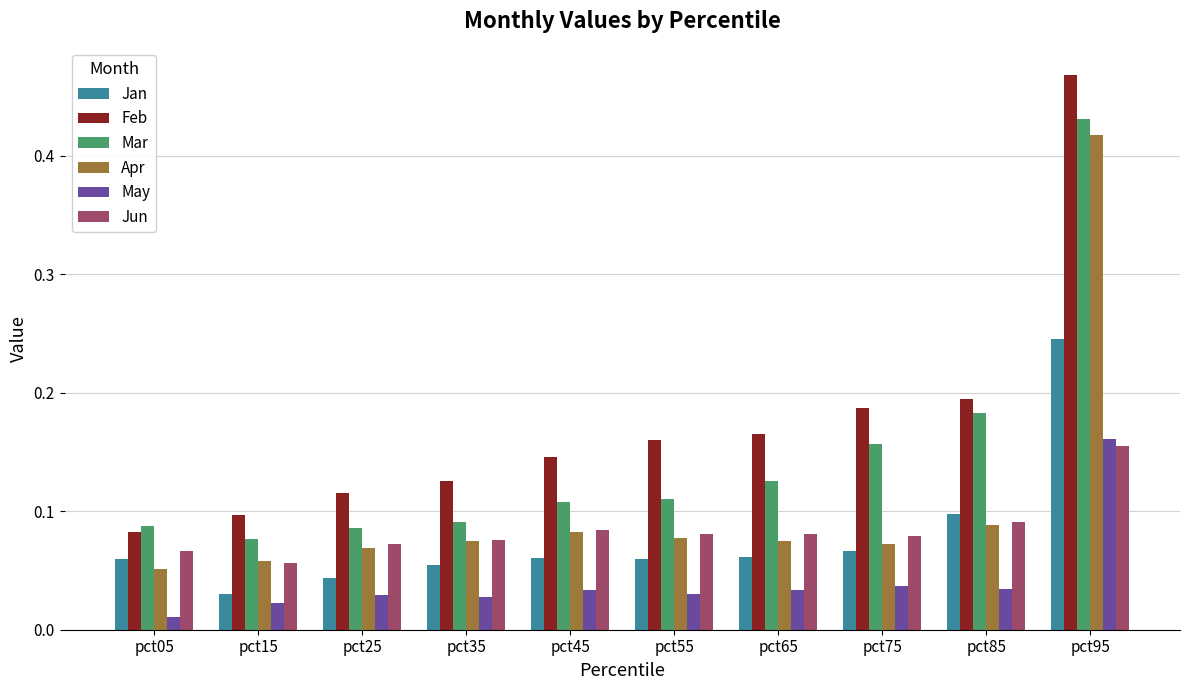

What are all the series names shown in the legend?

Jan, Feb, Mar, Apr, May, Jun